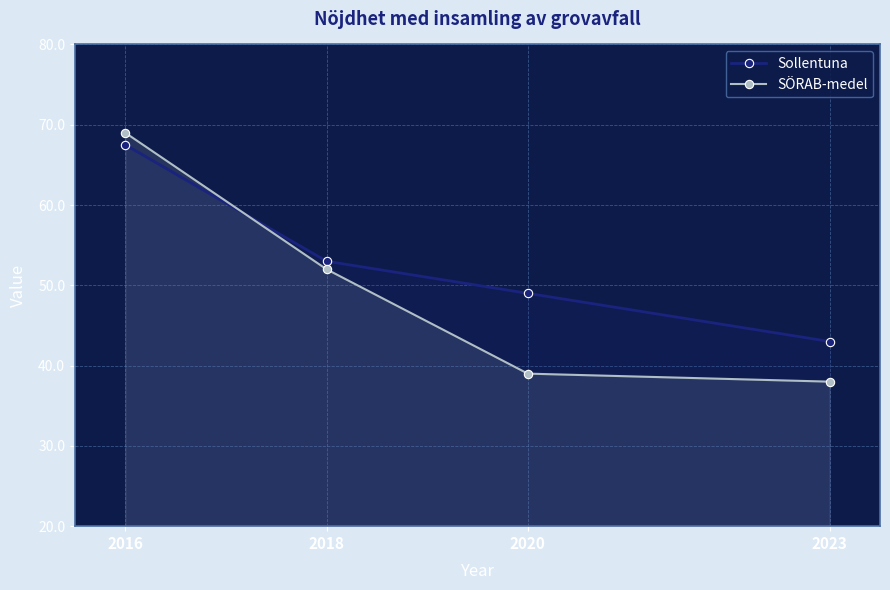

Which series has the widest spread of values?

SÖRAB-medel